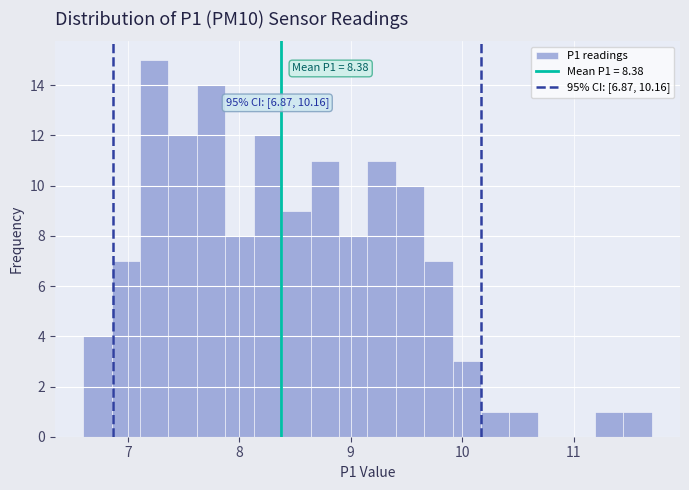

Around what value on the x-axis is the tallest bar? Give the approximate position of its centre, as read against the axis.

7.2